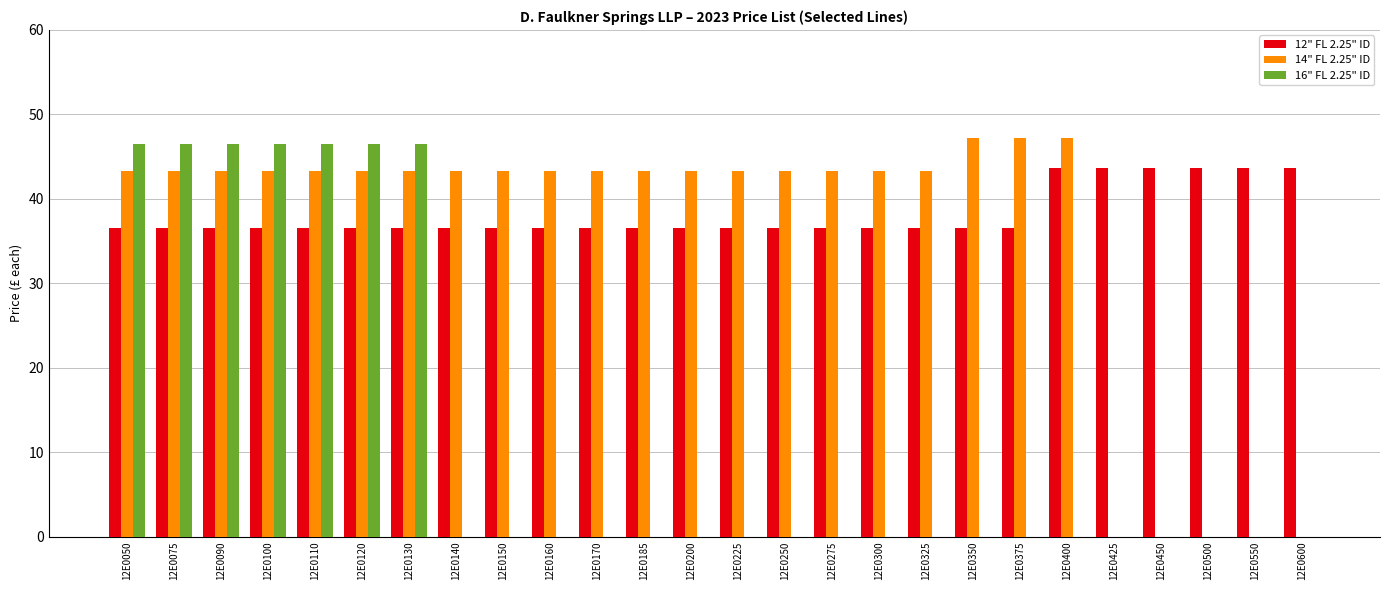

What is the sum of the 16" FL 2.25" ID values at 12E0050 and 12E0090?

93.0